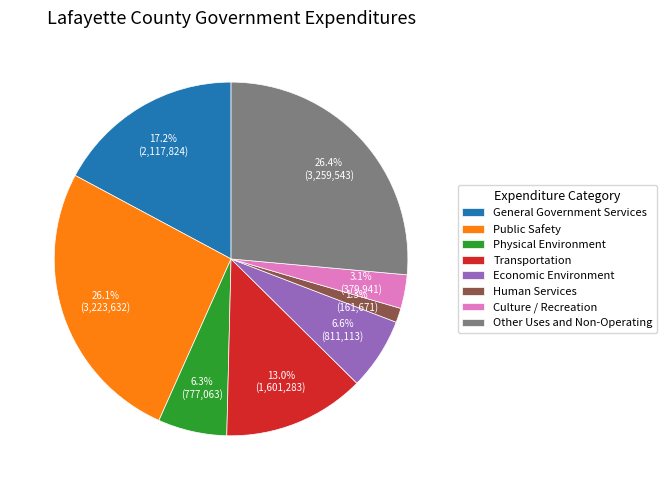

How many segments does this pie chart have?

8